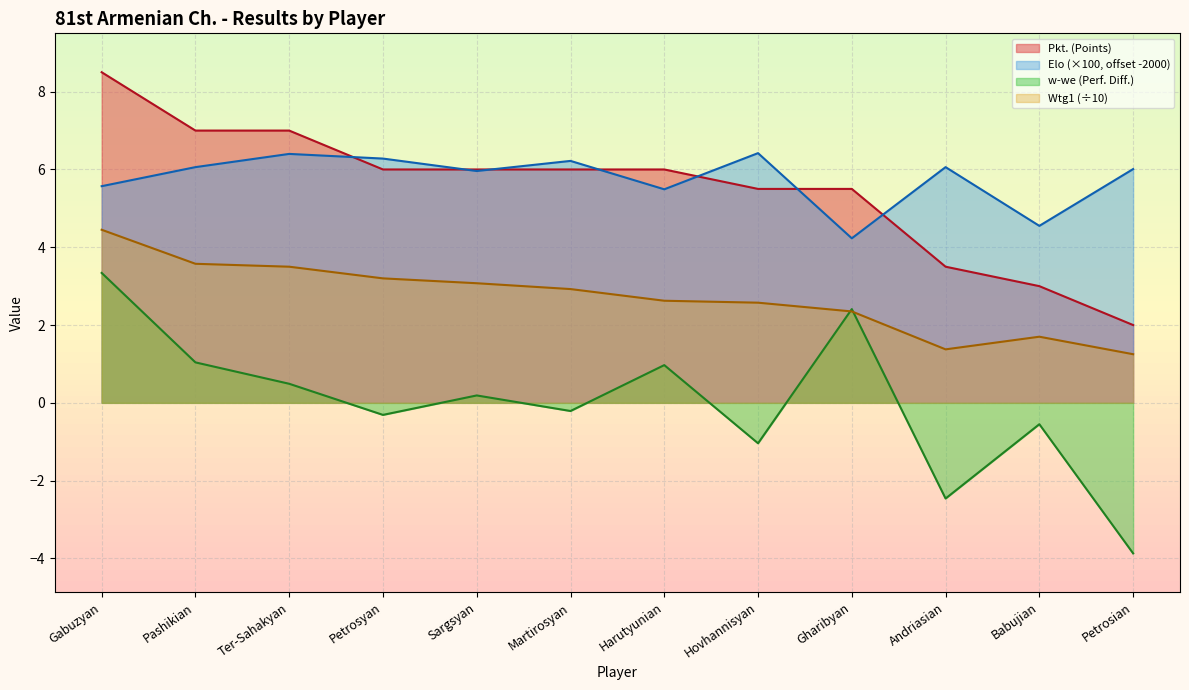

At which label is w-we closest to 0?

Sargsyan